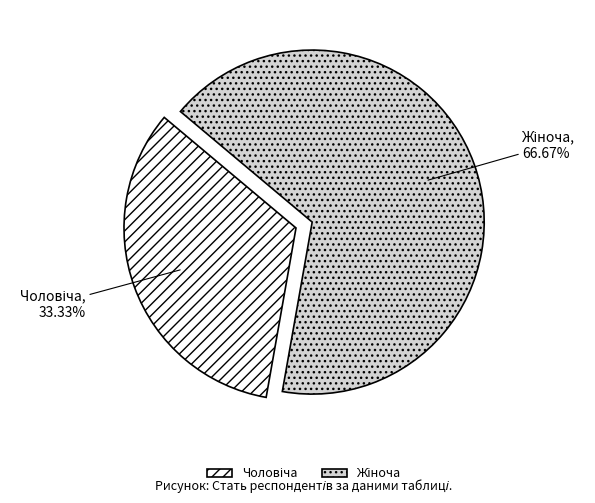

To the nearest percent, what is the combined percentage of Чоловіча and Жіноча?

100%